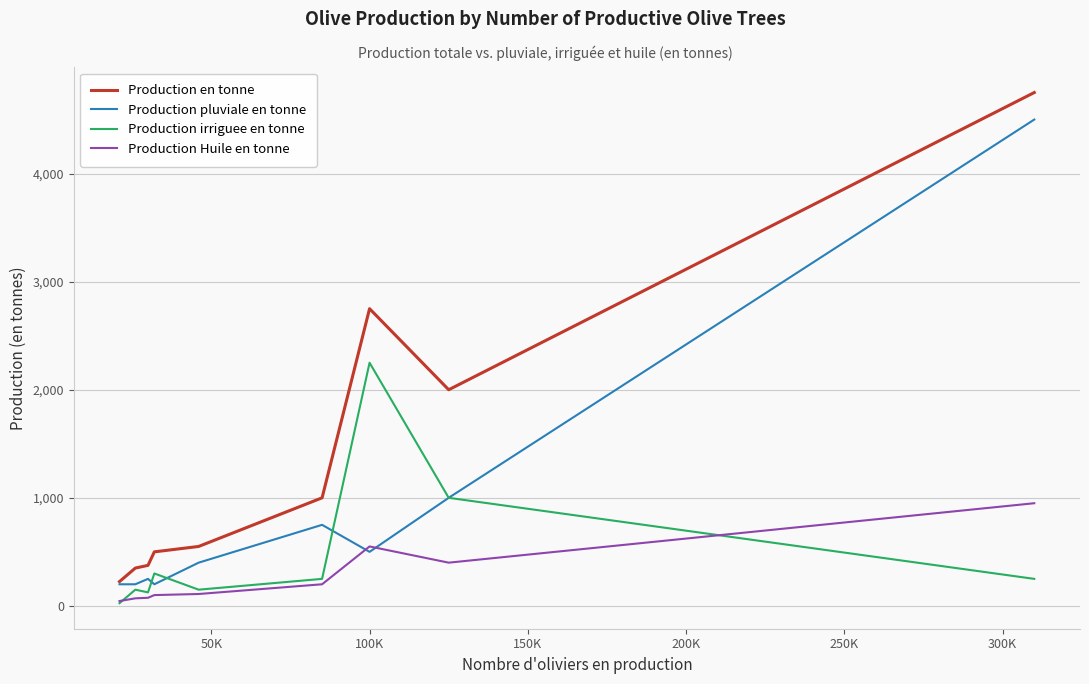

Which series has the widest spread of values?

Production en tonne